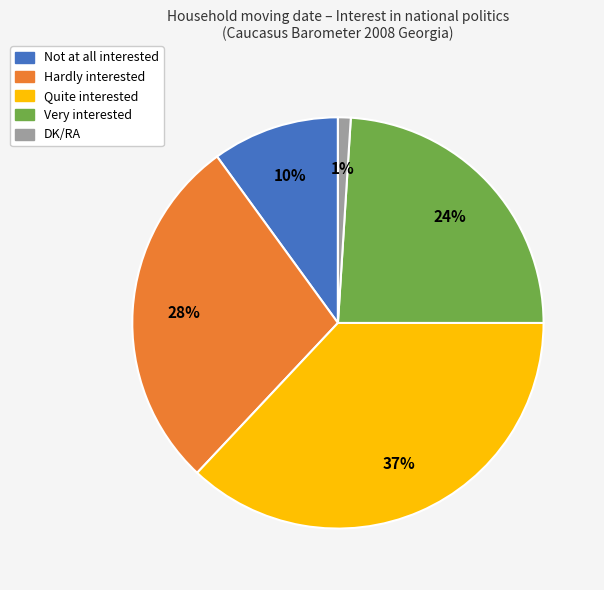

The Hardly interested slice represents 35% of the pie. True or false?

False